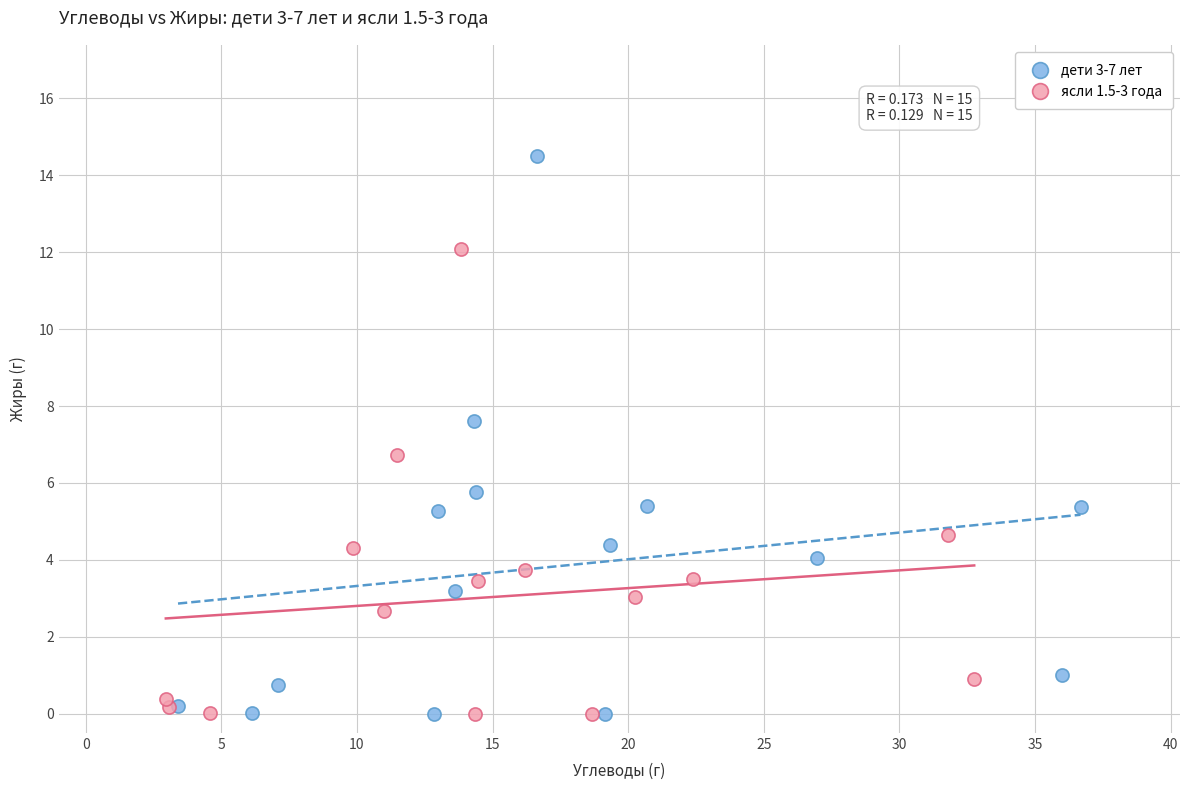

Which series has the largest Y range (max minus min)?

дети 3-7 лет